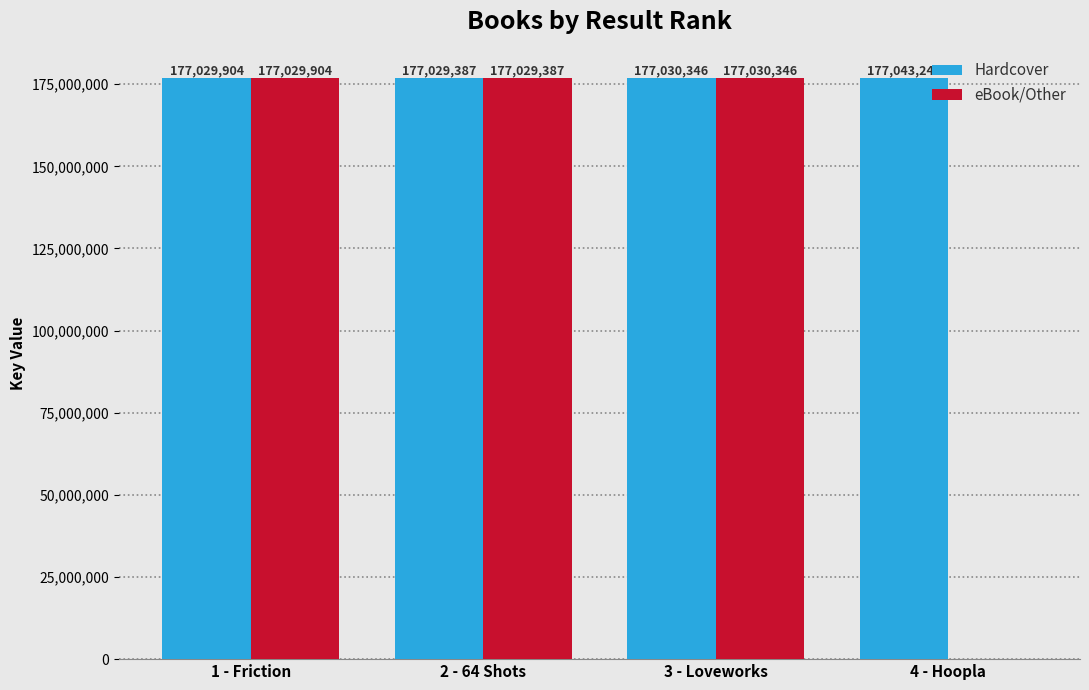

At which label is Hardcover closest to 177036316?

3 - Loveworks